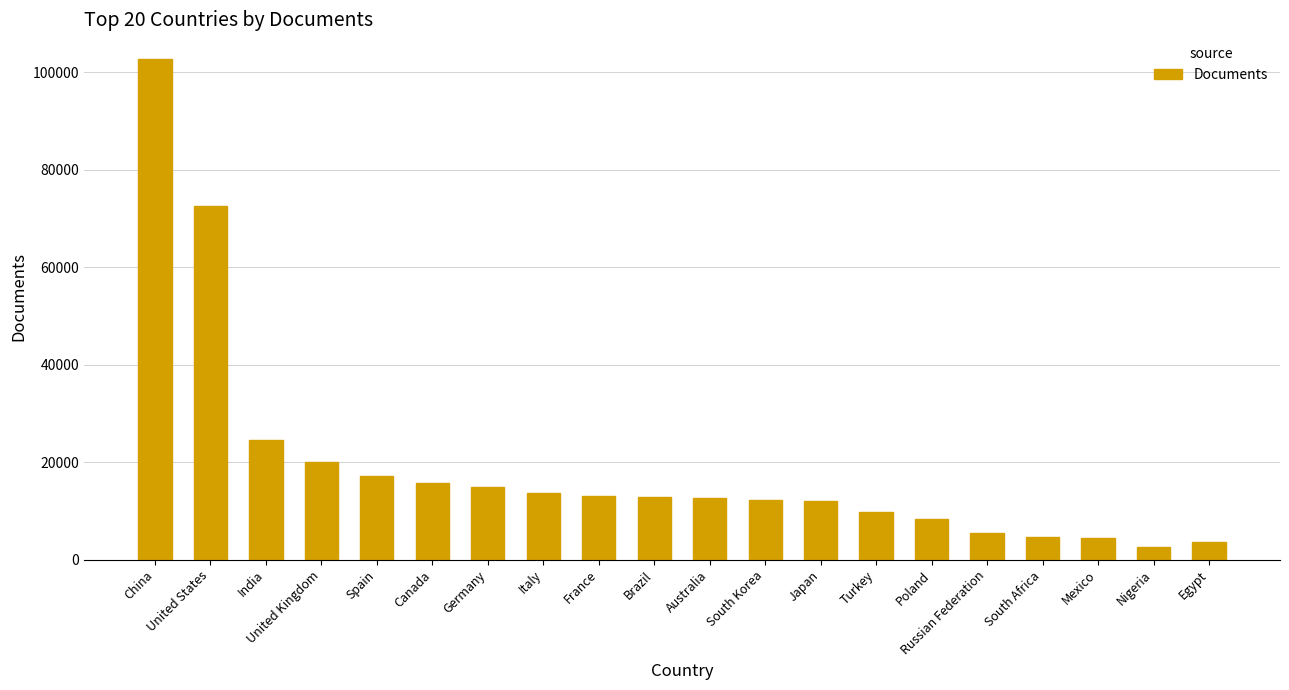

What is the difference between the second highest and second lowest values?

68868